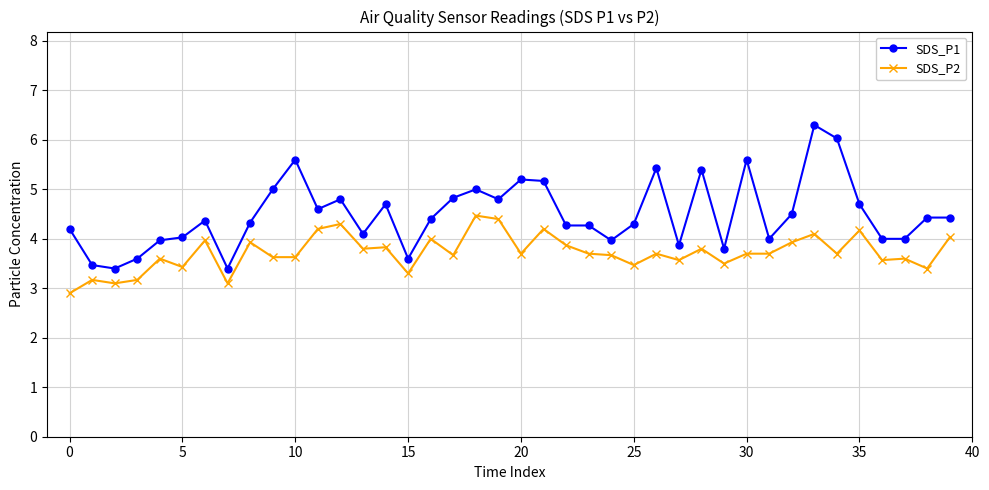

Which series has the largest total across all categories?

SDS_P1